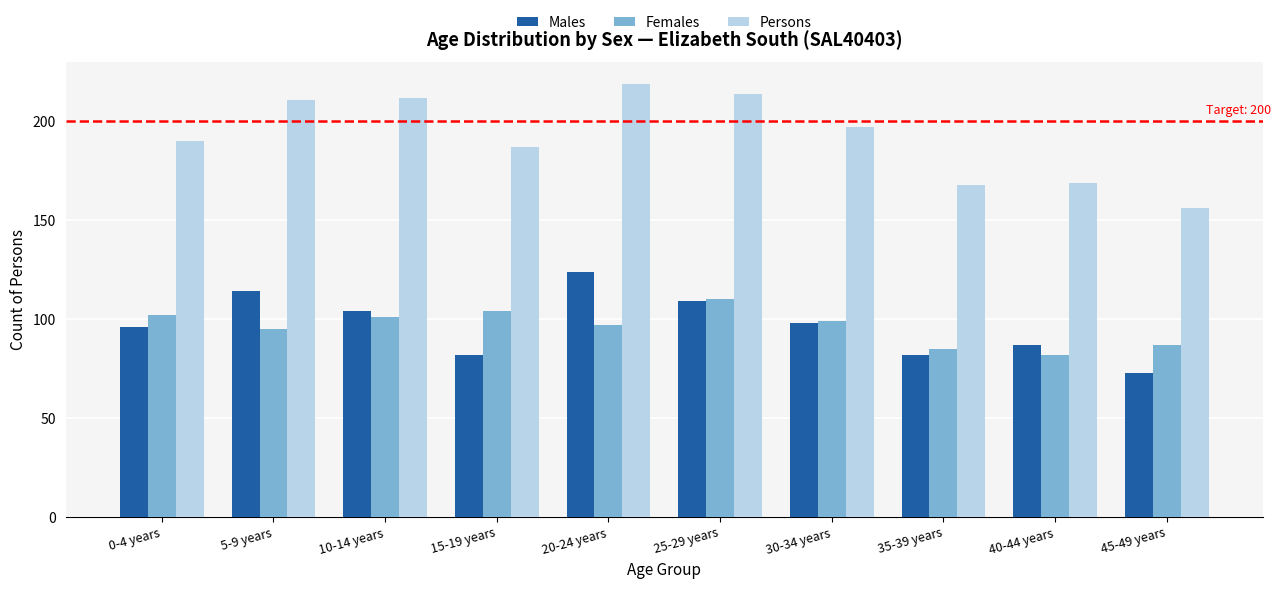

At how many categories does at least one series exceed 134?

10